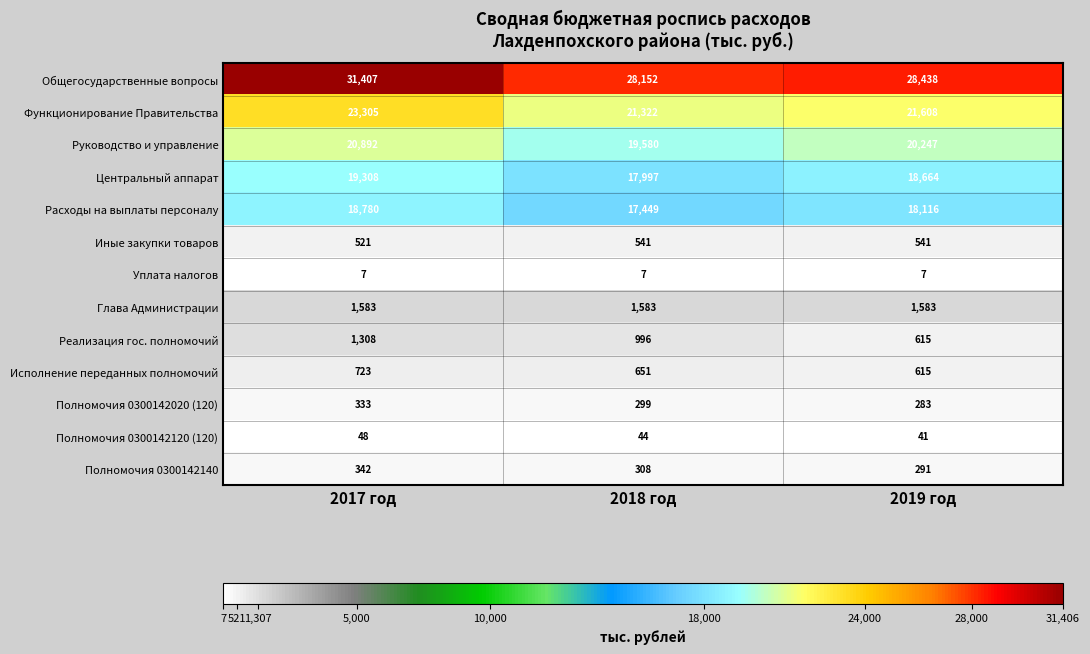

What is the total value across all series at 2018 год?

108929